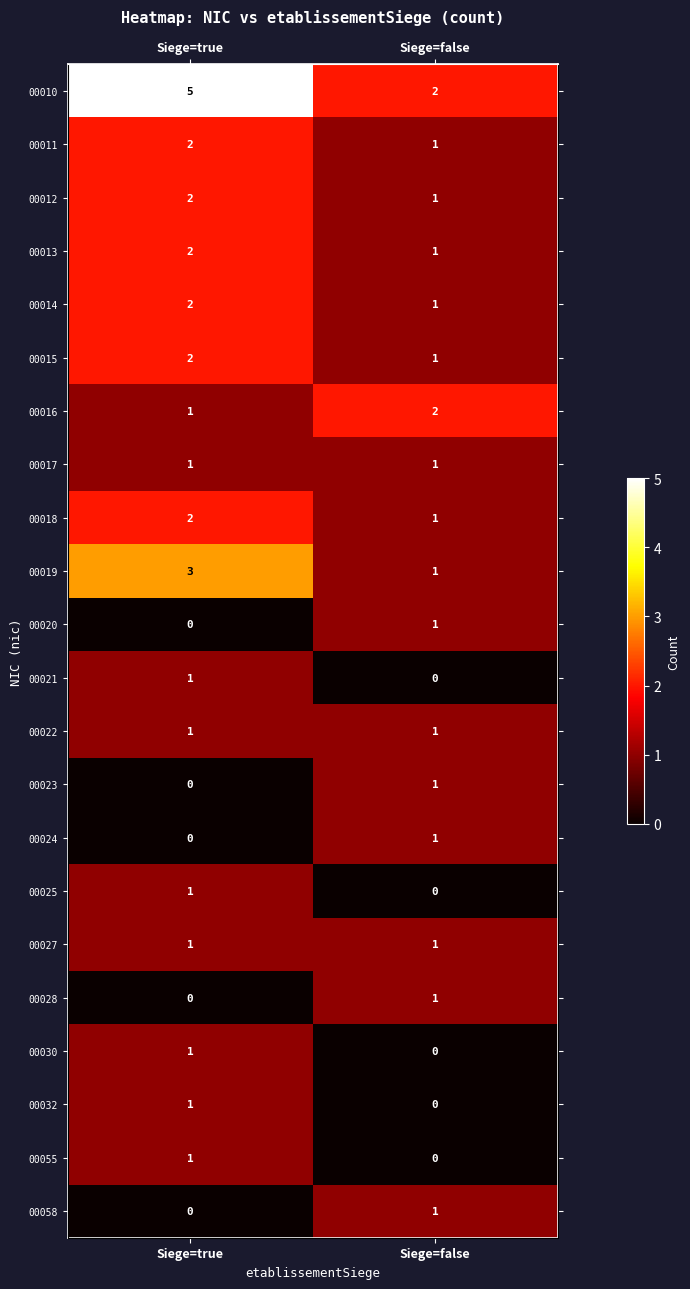

Between Siege=false and Siege=true, which is larger?

Siege=true